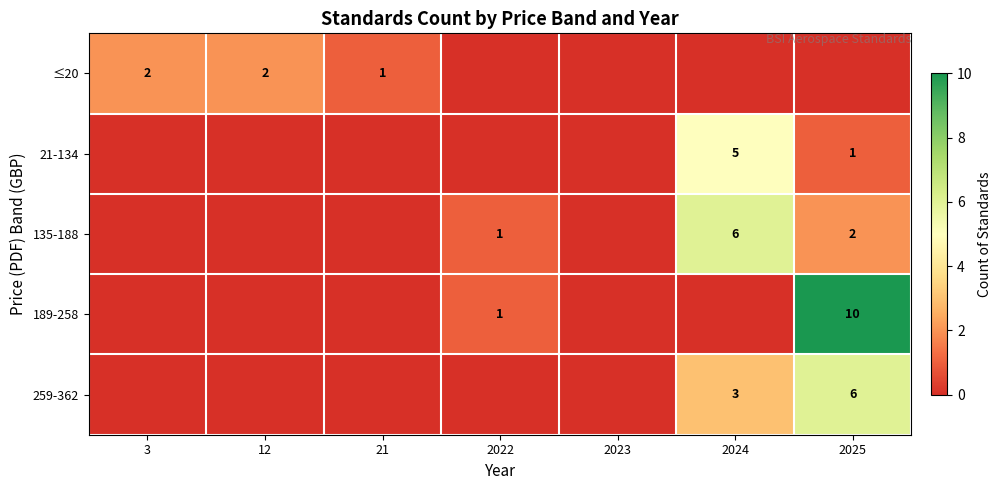

The value of 21-134 at 2024 is 7. True or false?

False